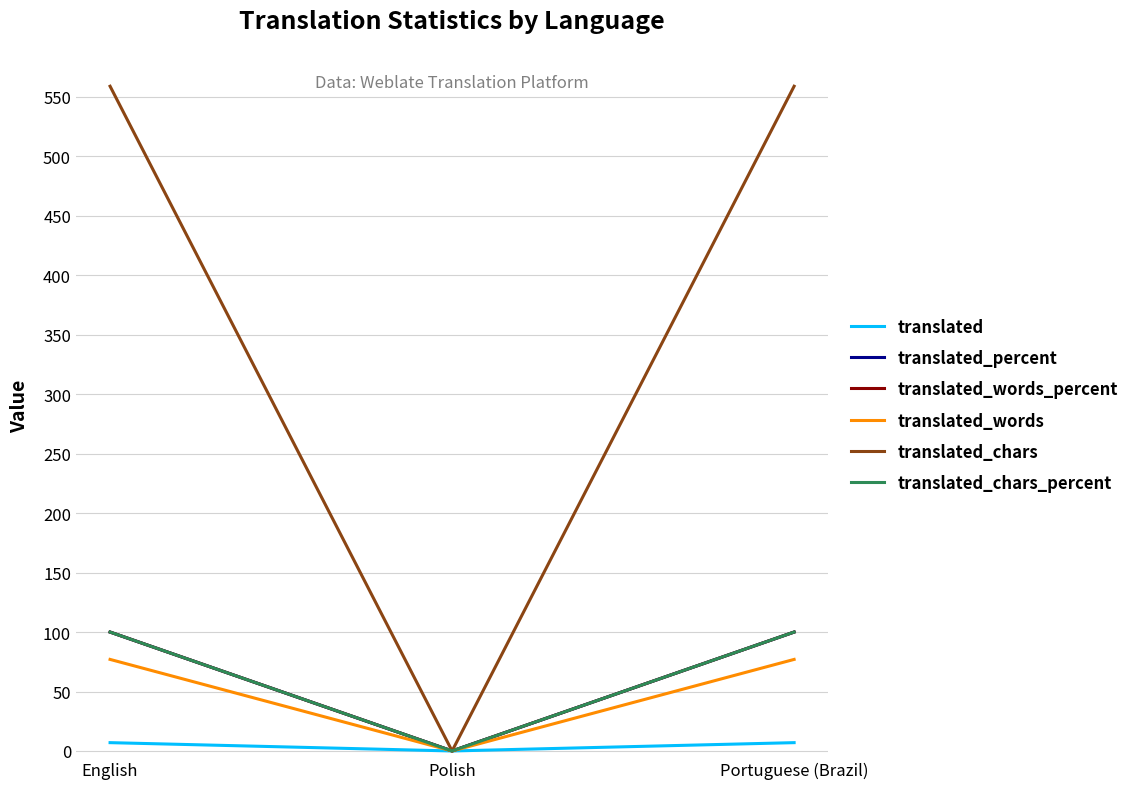

At Portuguese (Brazil), list the series in order from smallest to largest.

translated, translated_words, translated_percent, translated_words_percent, translated_chars_percent, translated_chars